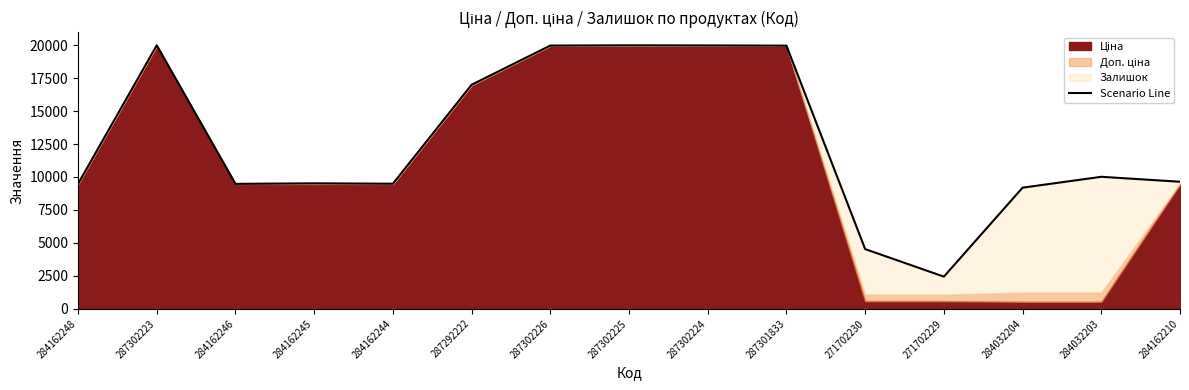

What value does the data have at 287302223?

19989.2